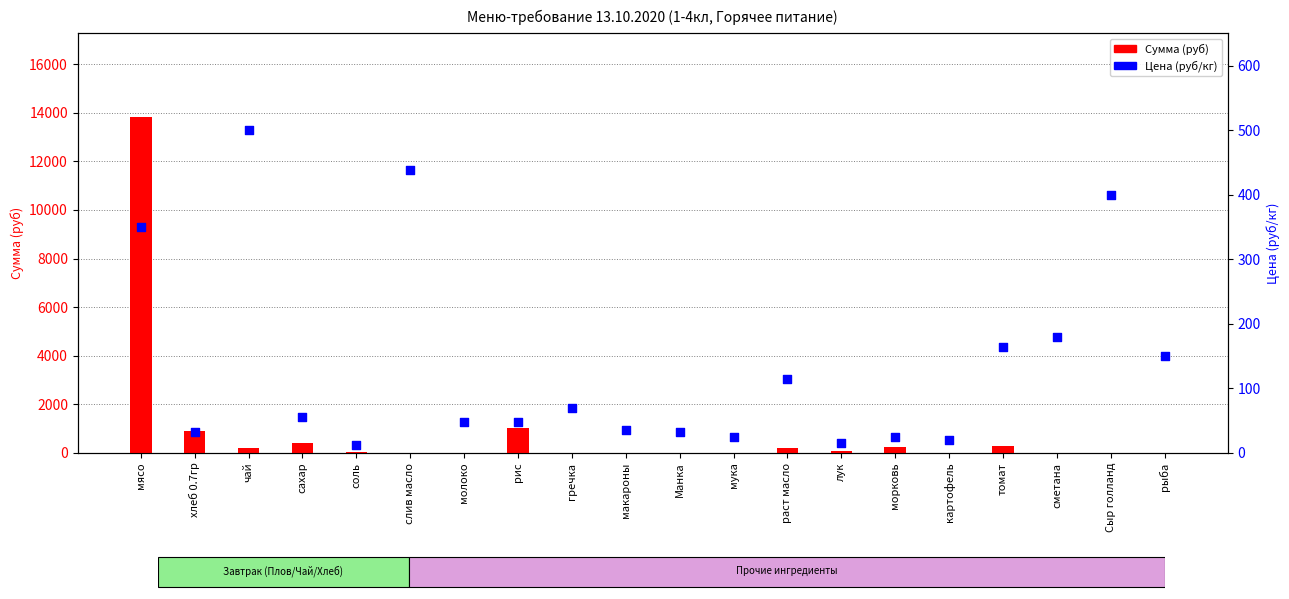

What is the total value across all series at картофель?

20.0